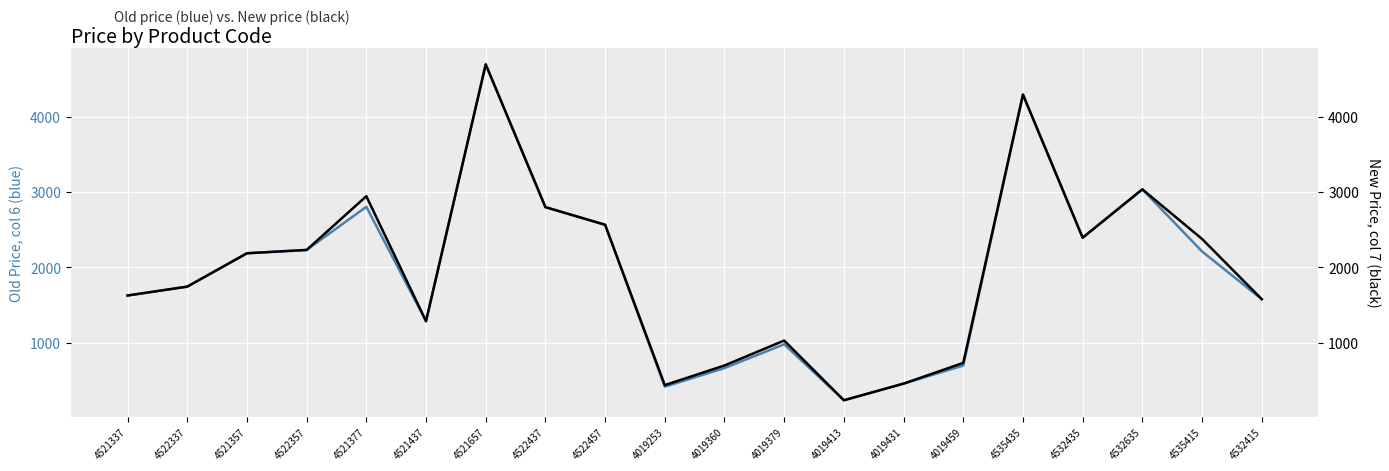

Is it true that Price new (col 7) equals 924.5 at 4019360?

False